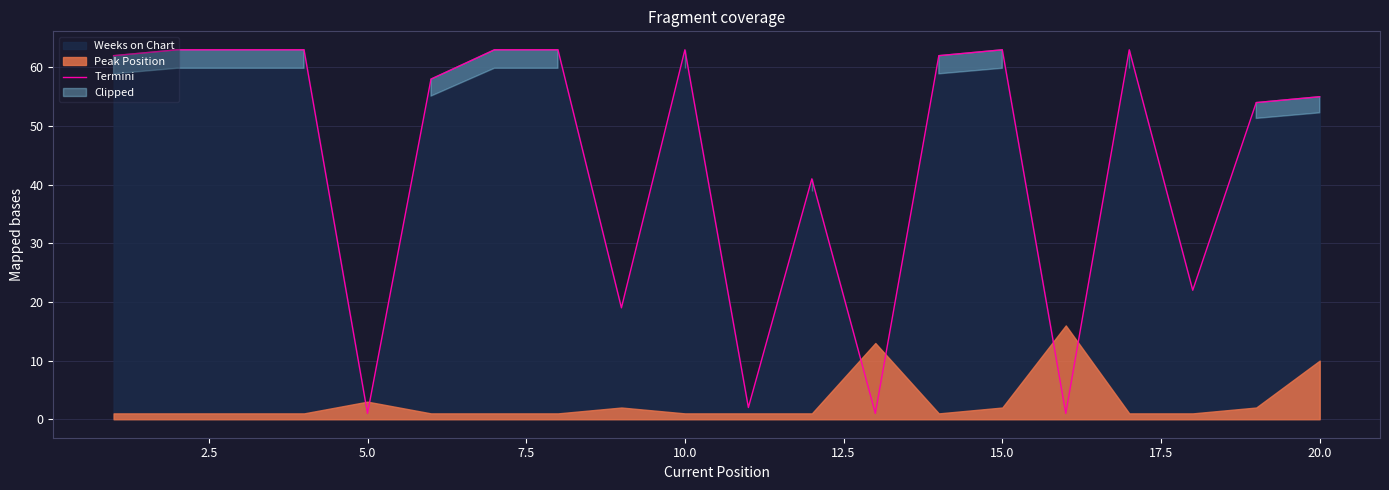

How many lines are shown in the chart?

1